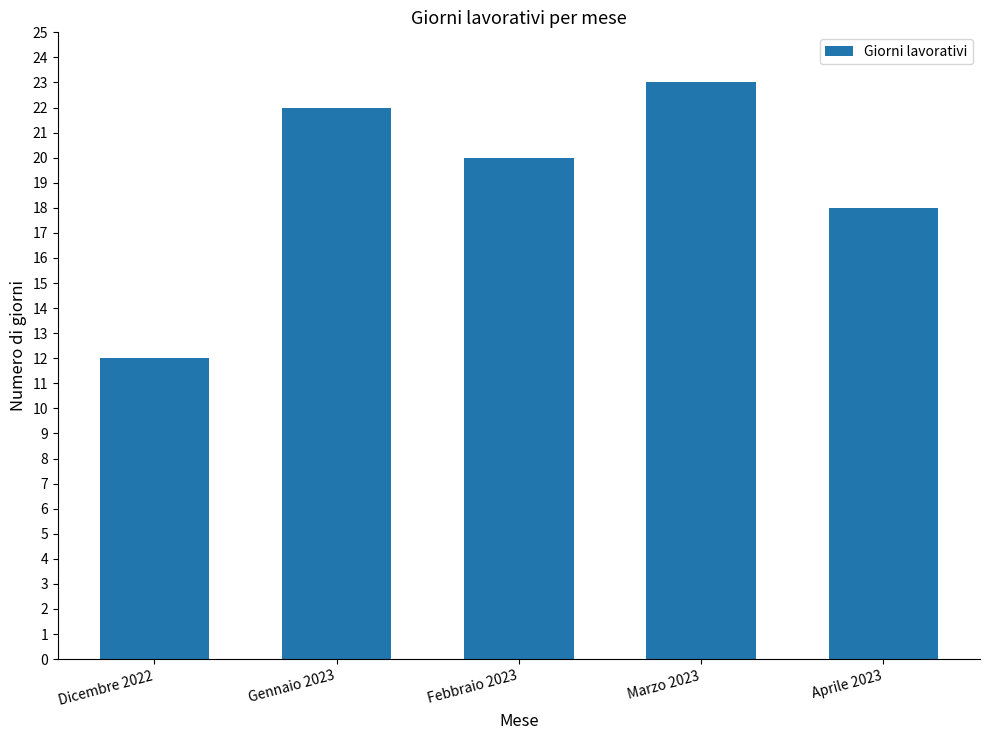

Reading left to right, list all the values displayed in this chart.

Dicembre 2022=12	Gennaio 2023=22	Febbraio 2023=20	Marzo 2023=23	Aprile 2023=18